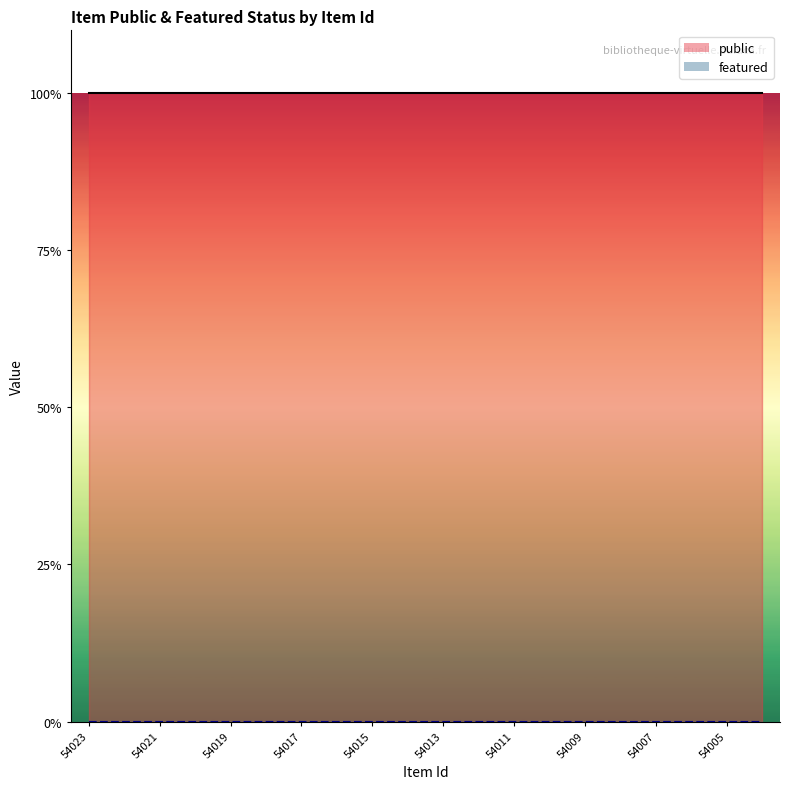

Reading left to right, extract all data points from this chart.

public: 54023=1	54022=1	54021=1	54020=1	54019=1	54018=1	54017=1	54016=1	54015=1	54014=1	54013=1	54012=1	54011=1	54010=1	54009=1	54008=1	54007=1	54006=1	54005=1	54004=1
featured: 54023=0	54022=0	54021=0	54020=0	54019=0	54018=0	54017=0	54016=0	54015=0	54014=0	54013=0	54012=0	54011=0	54010=0	54009=0	54008=0	54007=0	54006=0	54005=0	54004=0